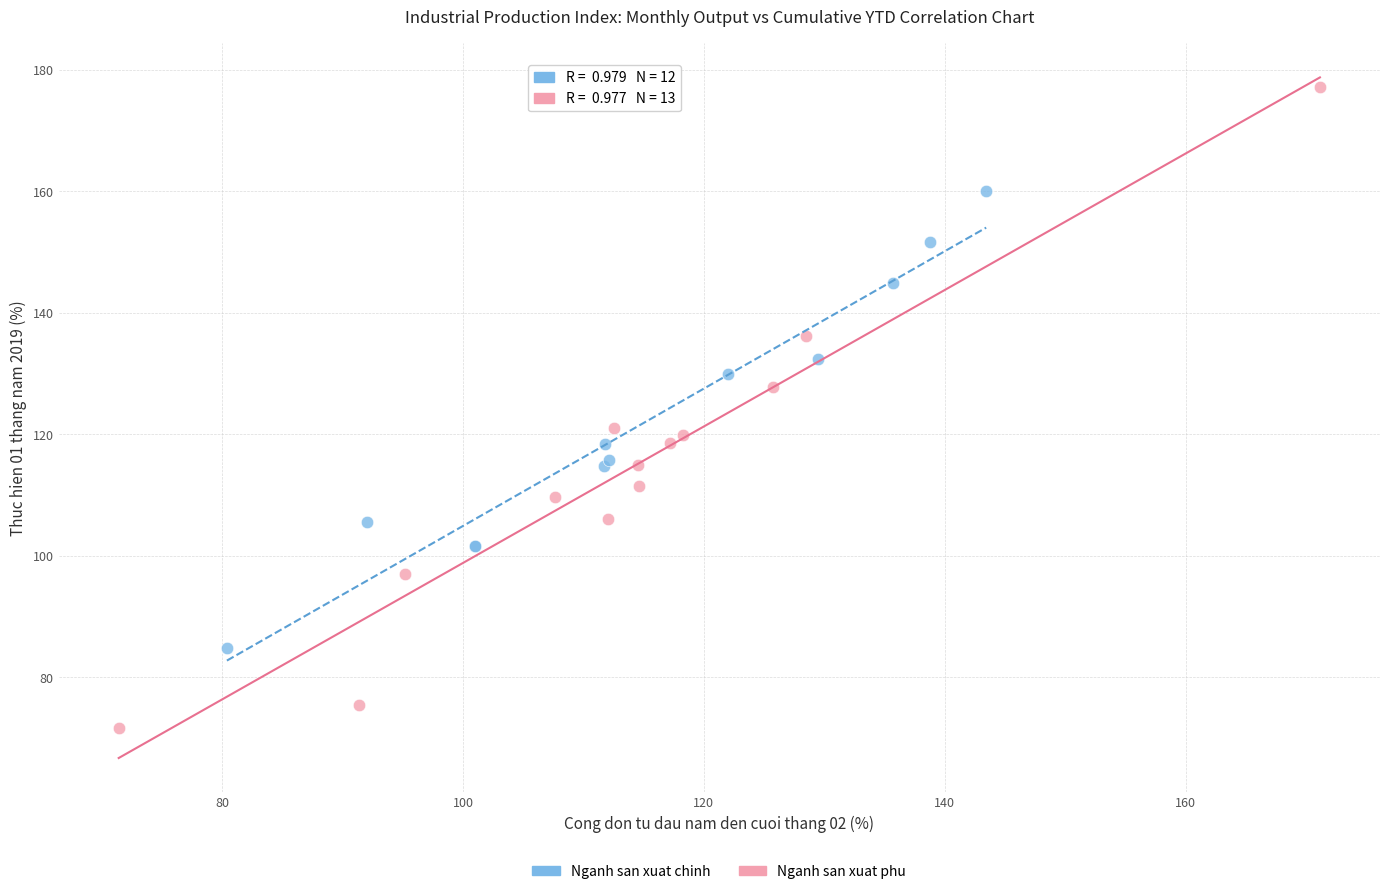

Which series contains the lowest Y value?

Nganh san xuat phu